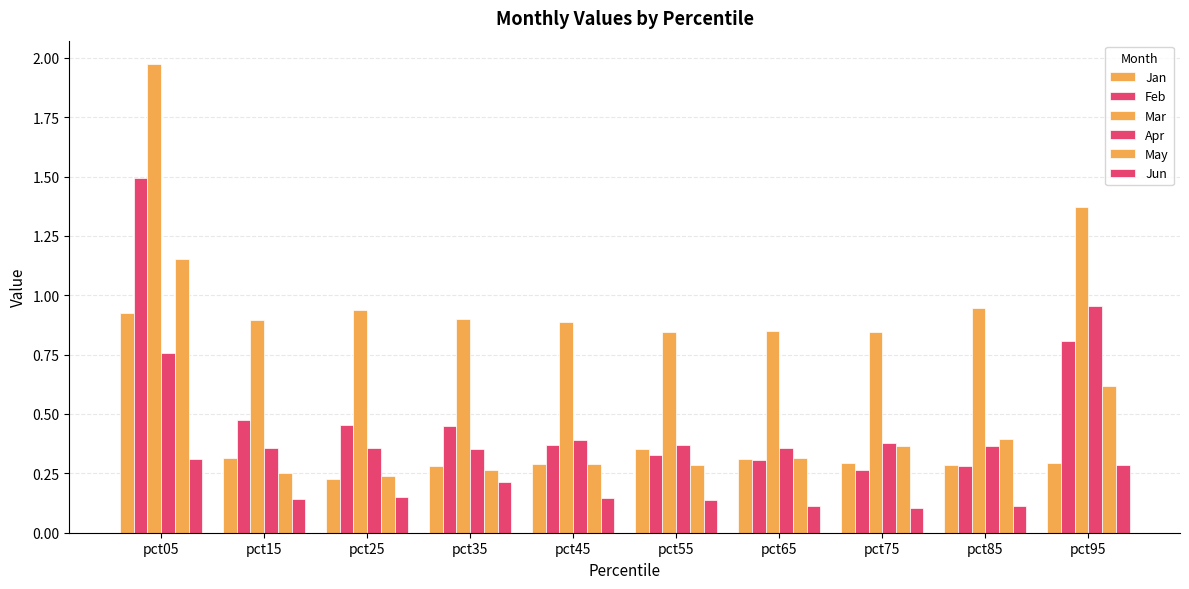

What value does the Mar series have at pct45?

0.9